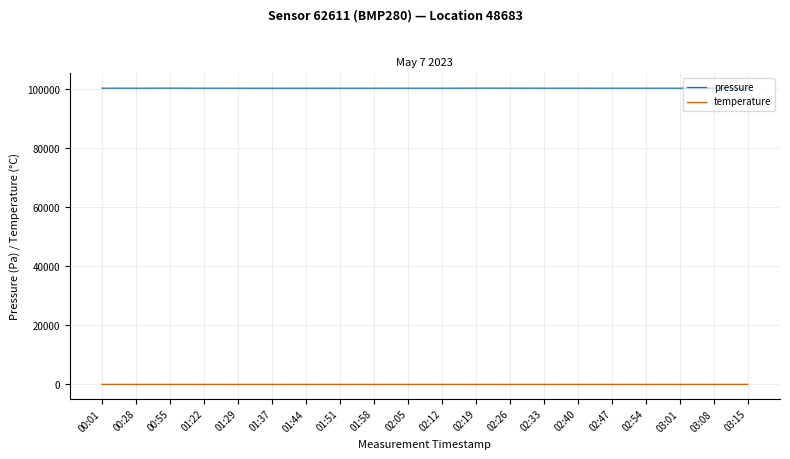

What is the maximum value for pressure?

100393.0